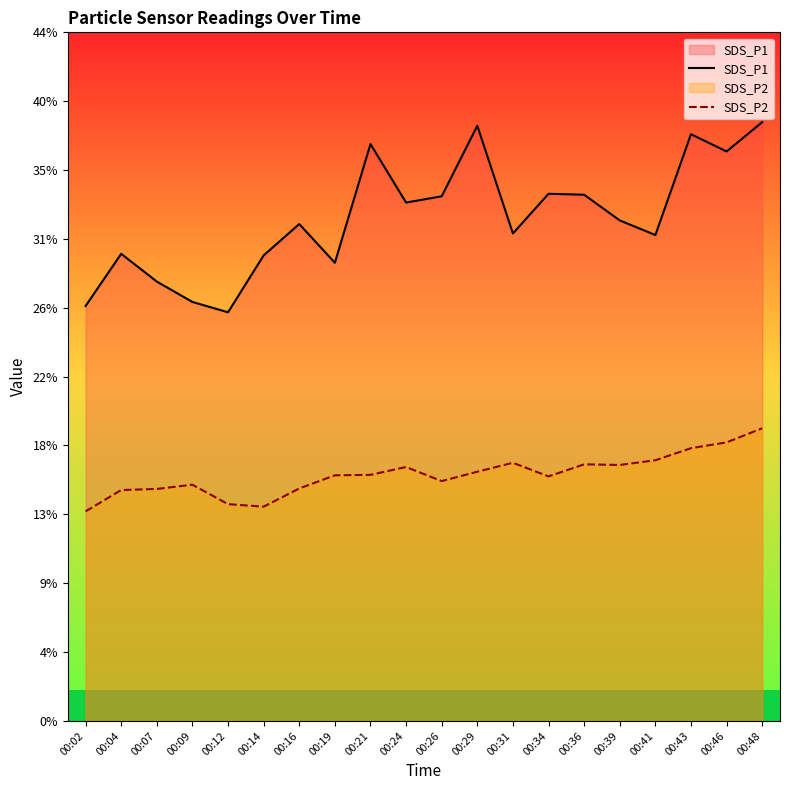

Which category has the highest value in the SDS_P1 series?

00:48